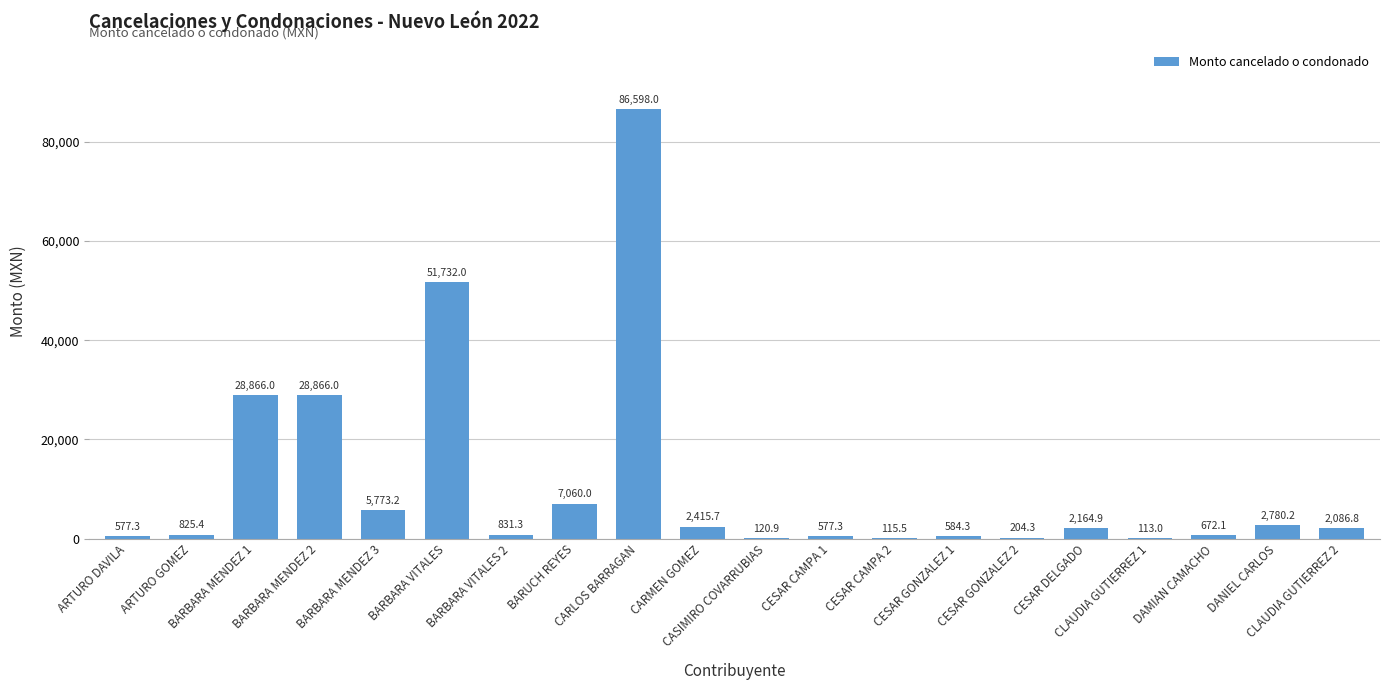

True or false: the data shows 577.3 at ARTURO DAVILA.

True